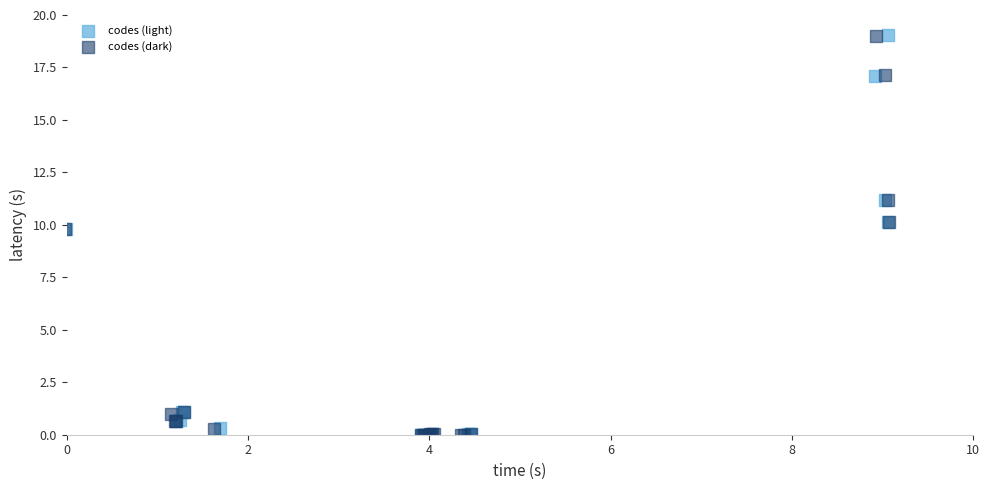

Which series has the largest Y range (max minus min)?

codes (light)